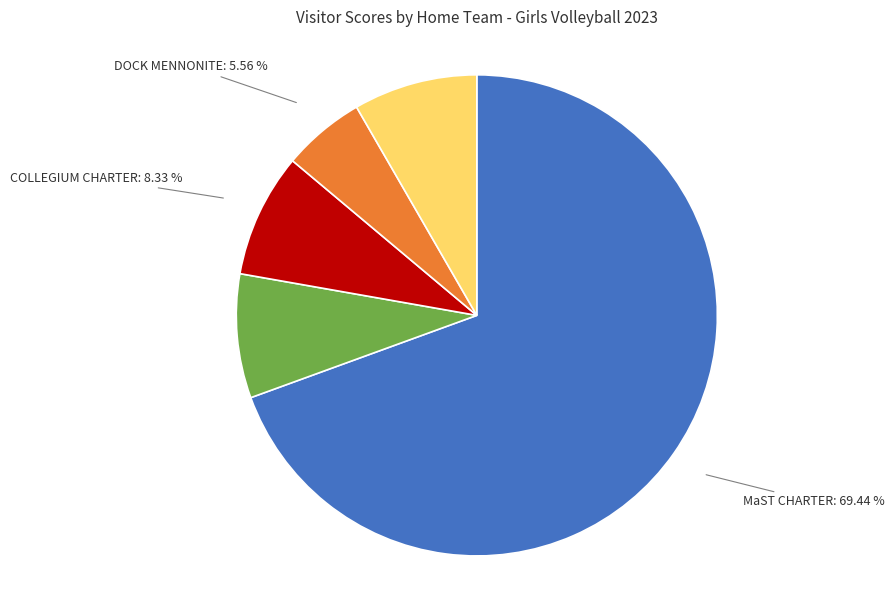

Which category has the biggest portion of the pie?

MaST CHARTER